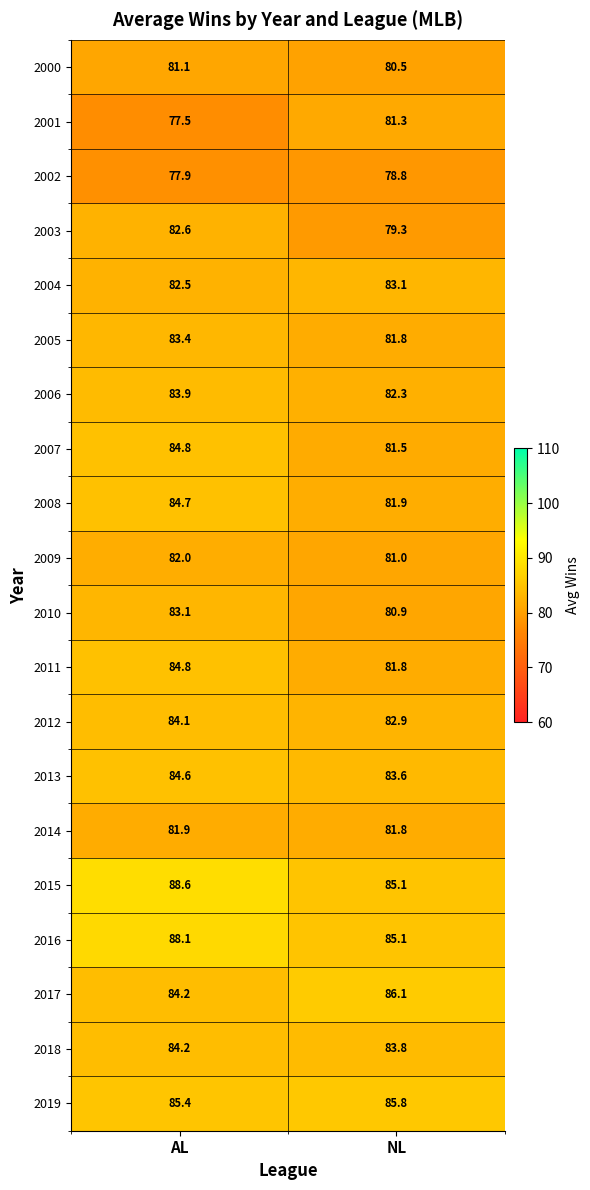

How many distinct data groups are displayed?

20